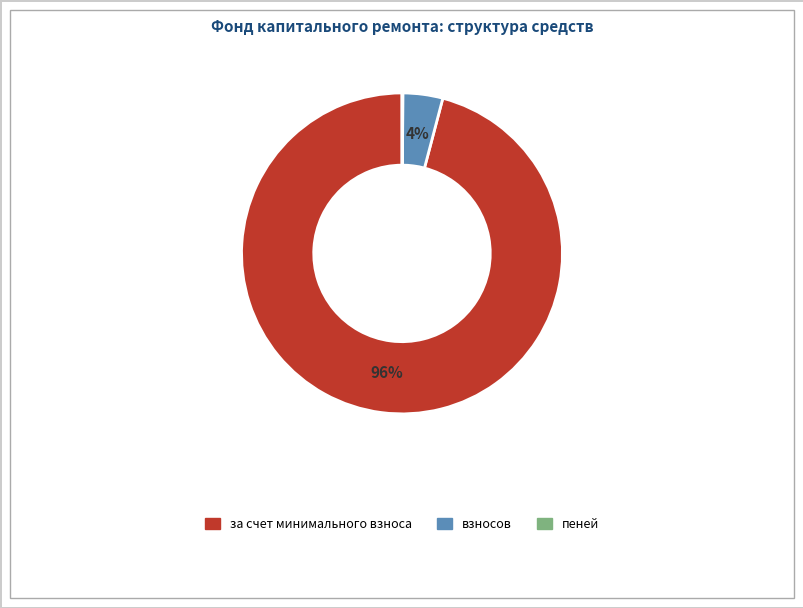

True or false: взносов accounts for 4% of the total.

True